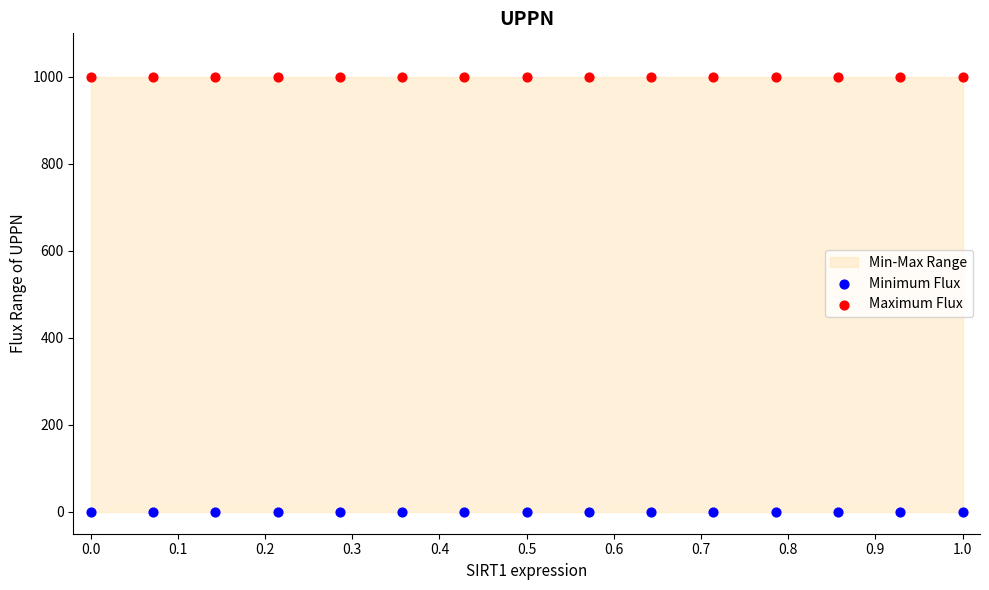

Which series reaches the maximum Y coordinate?

Maximum Flux